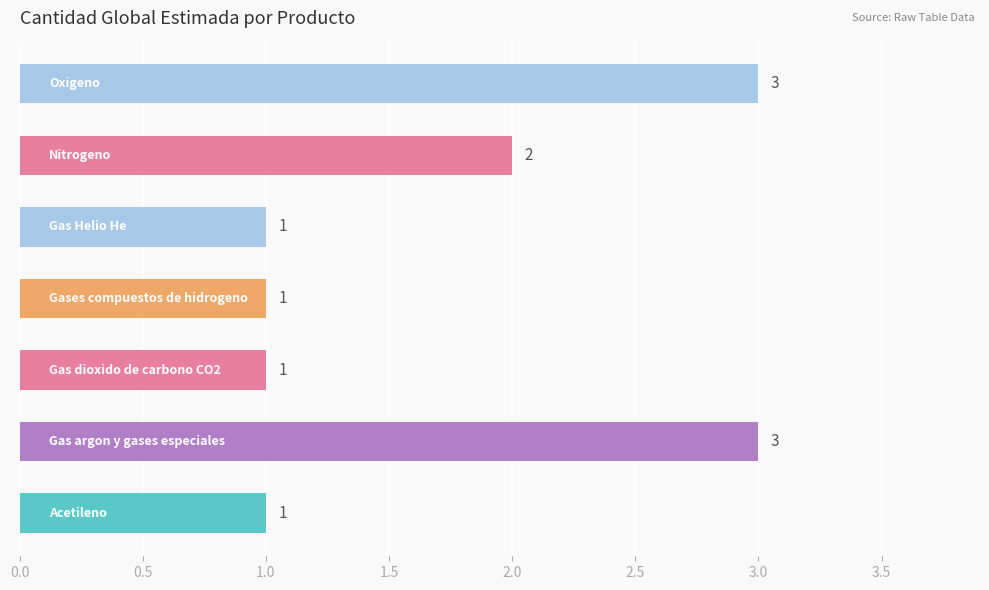

What is the sum of all values?

12